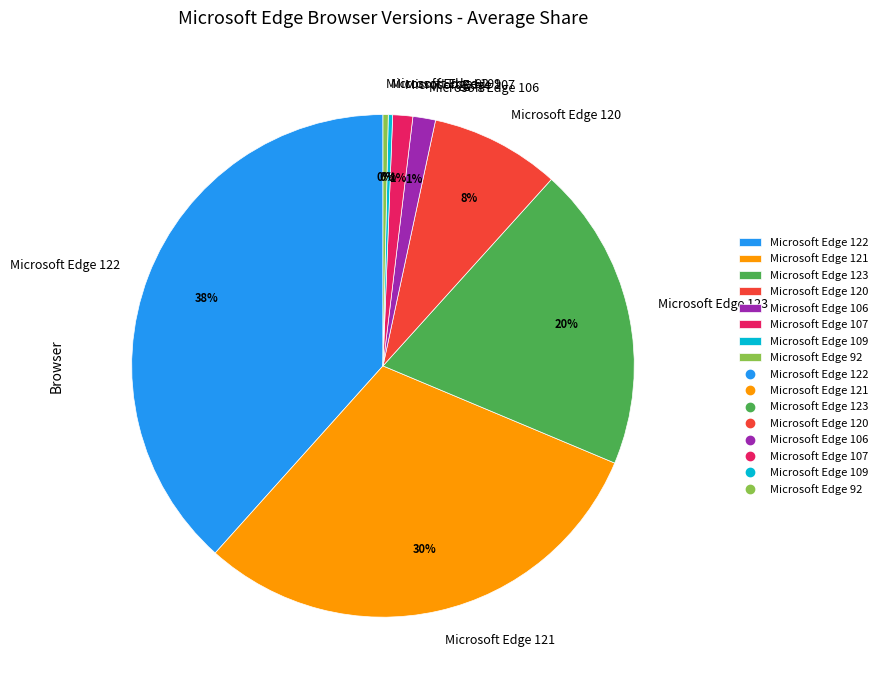

Which has a higher value, Microsoft Edge 92 or Microsoft Edge 121?

Microsoft Edge 121